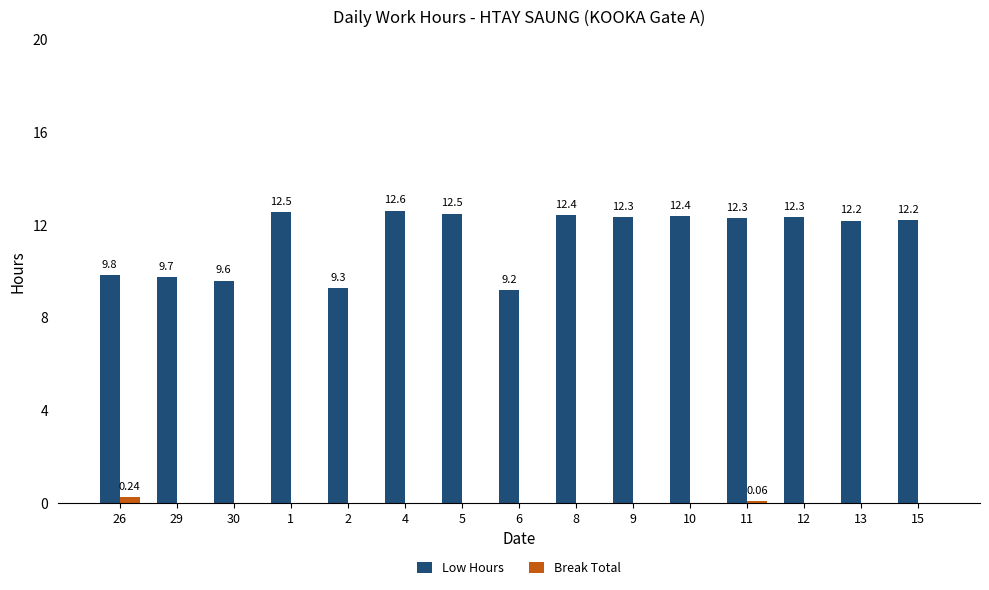

Count the Break Total values in the range 0 to 1.

15